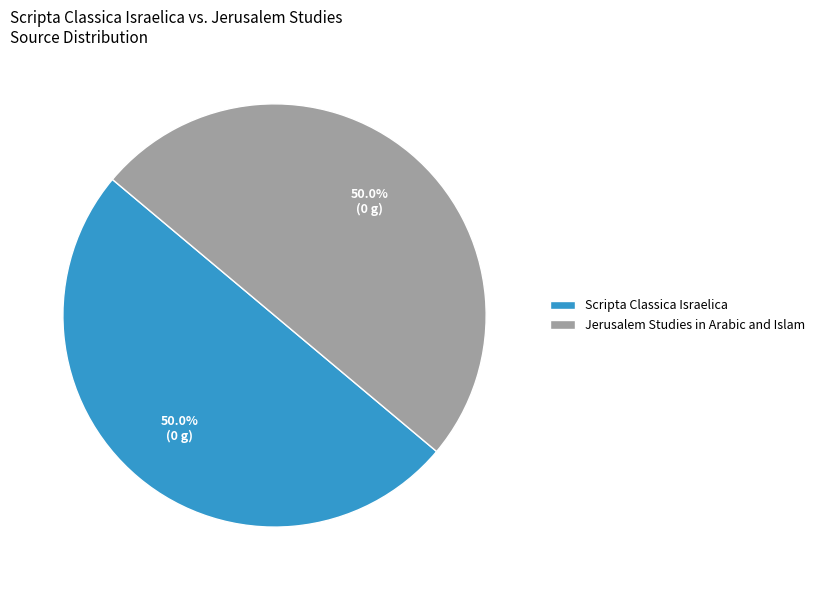

Approximately how many times larger is the value at Scripta Classica Israelica compared to Jerusalem Studies in Arabic and Islam?

1.0